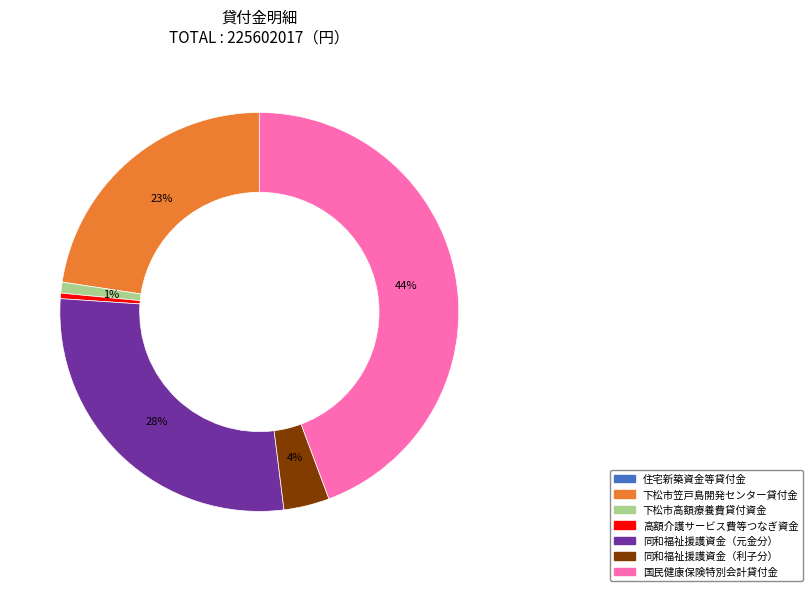

What percentage is the 国民健康保険特別会計貸付金 slice, to the nearest percent?

44%